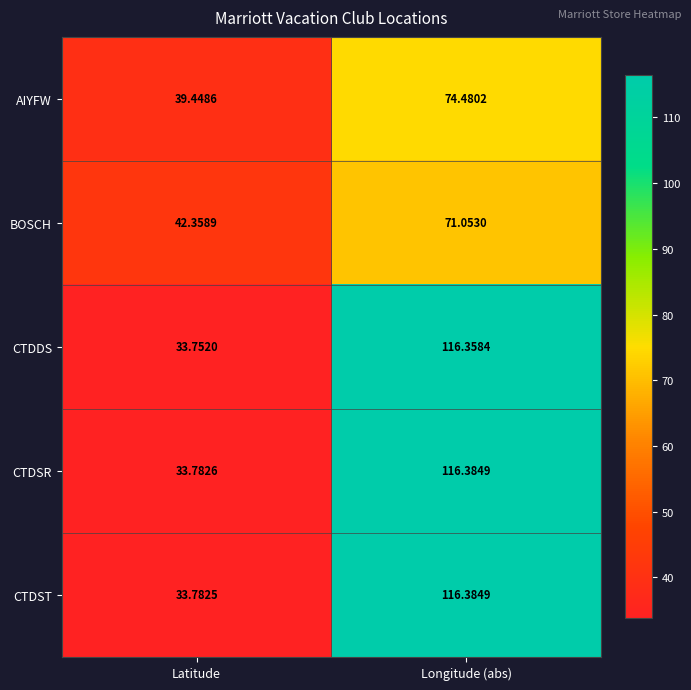

At which label does CTDDS first exceed 116?

Longitude (abs)